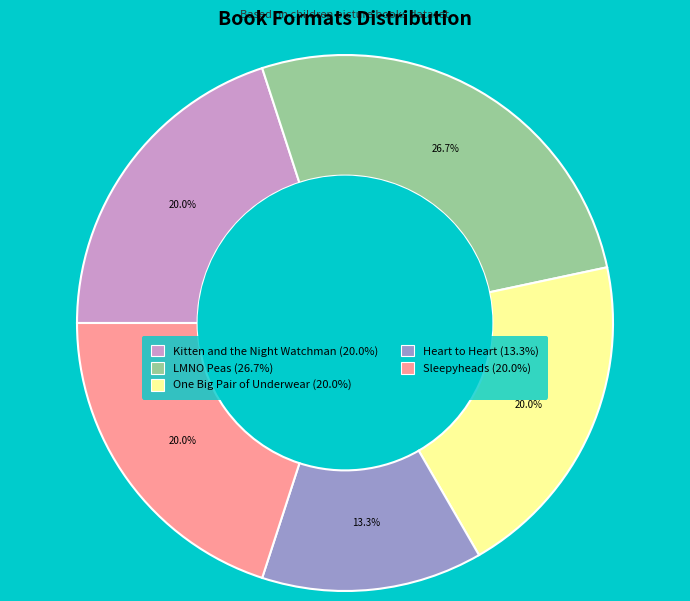

Which category has the smallest portion of the pie?

Heart to Heart